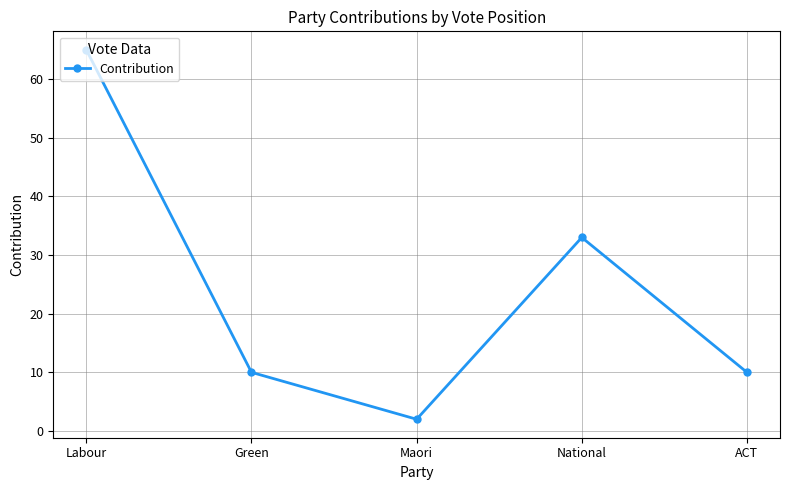

How many series are shown in this chart?

1